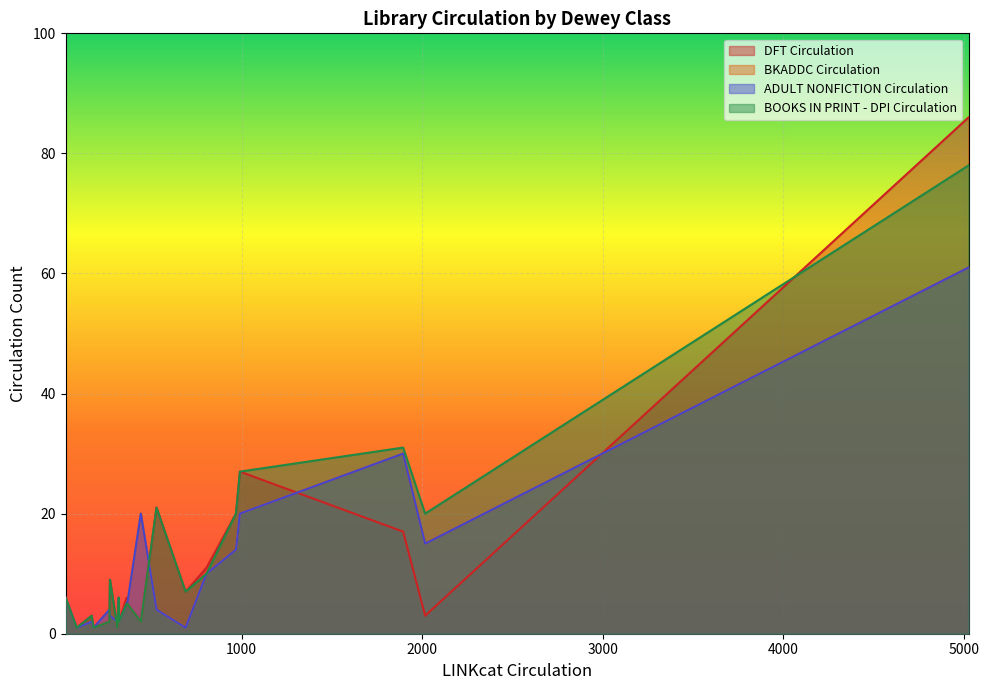

What are all the series names shown in the legend?

DFT Circulation, BKADDC Circulation, ADULT NONFICTION Circulation, BOOKS IN PRINT - DPI Circulation